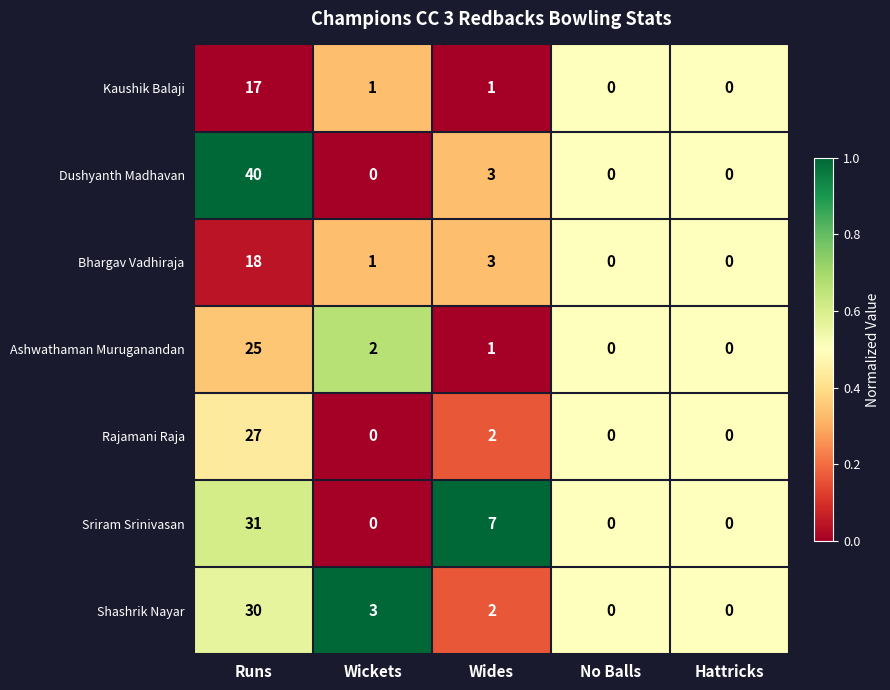

At which category does the chart reach its peak across all series?

Runs